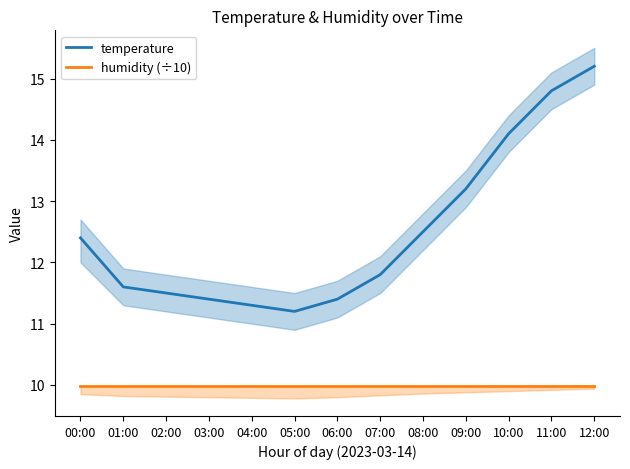

Is this an area chart (filled region under the line)?

No